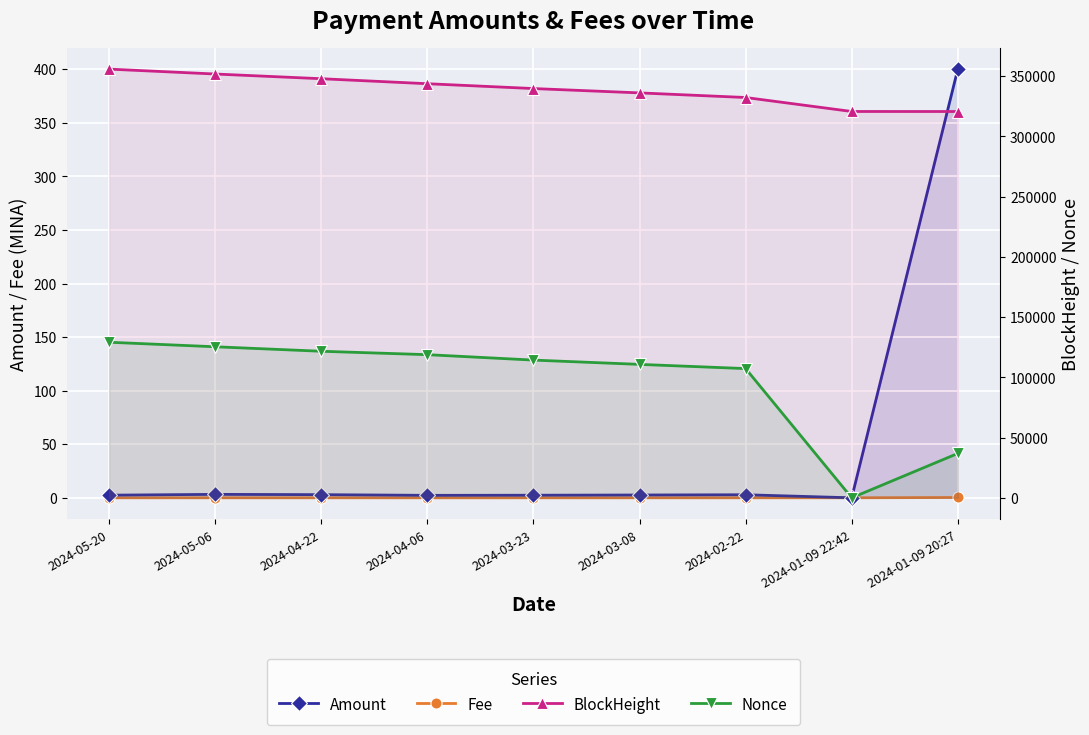

What is the label of the 9th point from the left?

2024-01-09 20:27